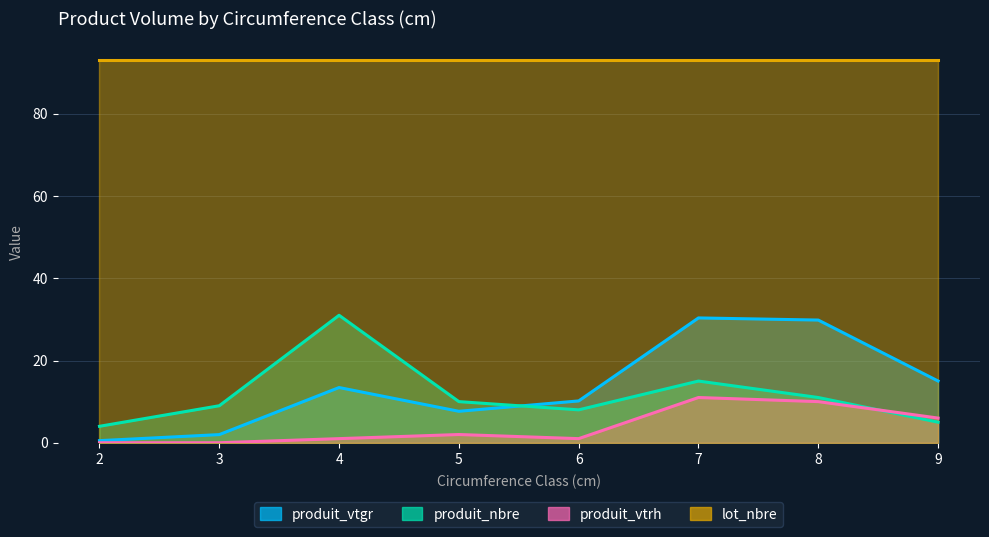

What is the sum of the produit_nbre values at 9 and 5?

15.0